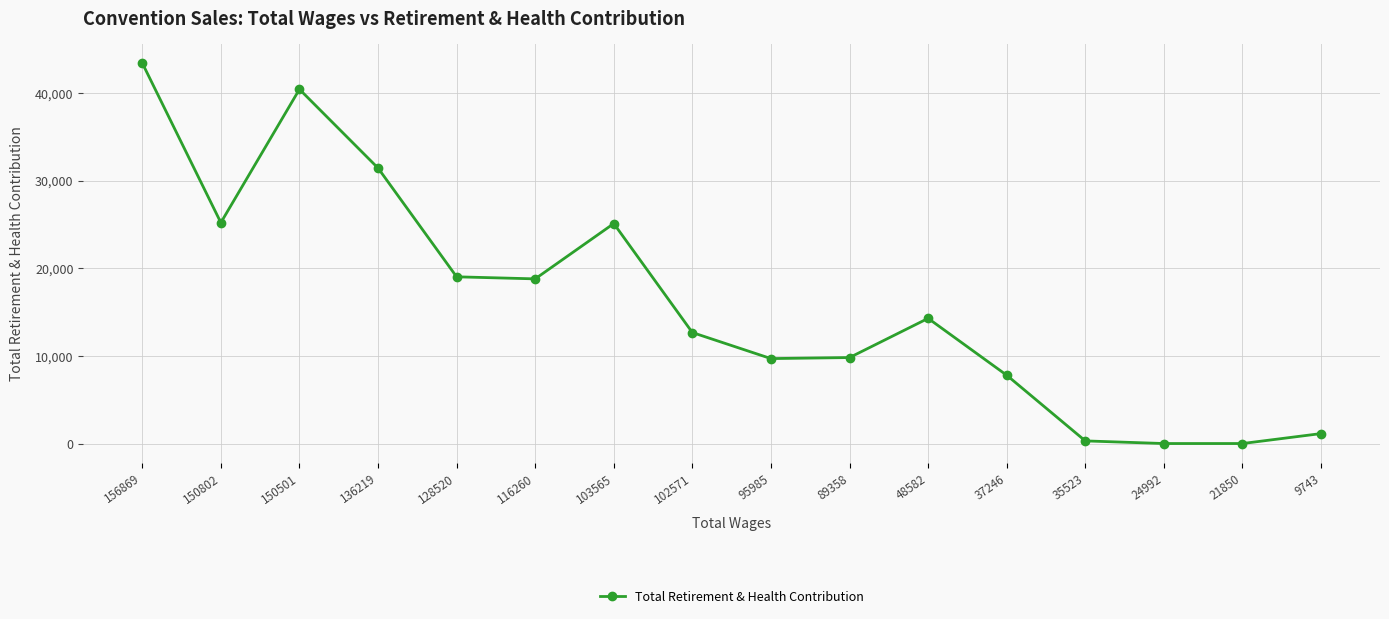

How many lines are shown in the chart?

1